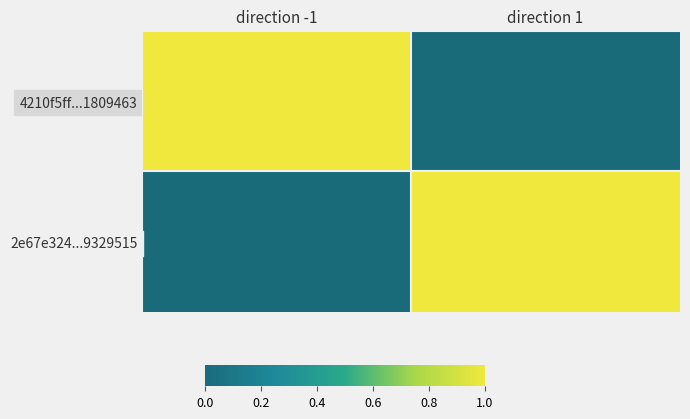

What is the spread (max minus min) of values at direction -1?

1